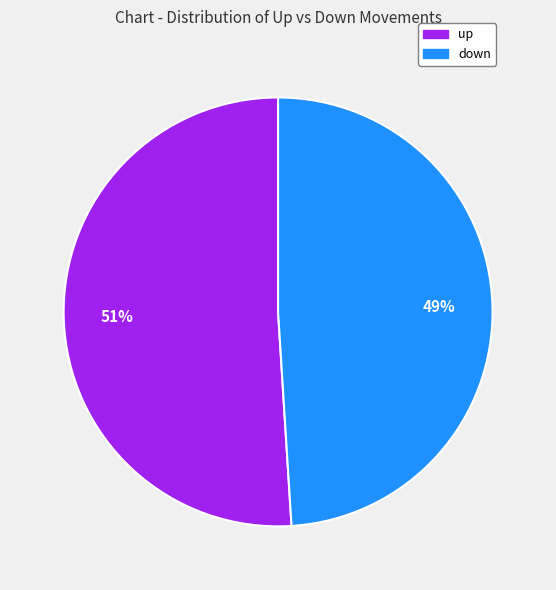

To the nearest percent, what is the difference between the up and down slice percentages?

2%